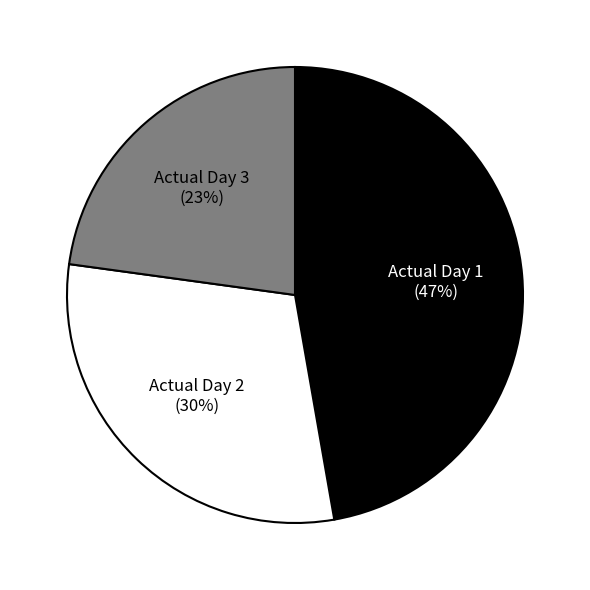

To the nearest percent, what is the average slice percentage?

33%